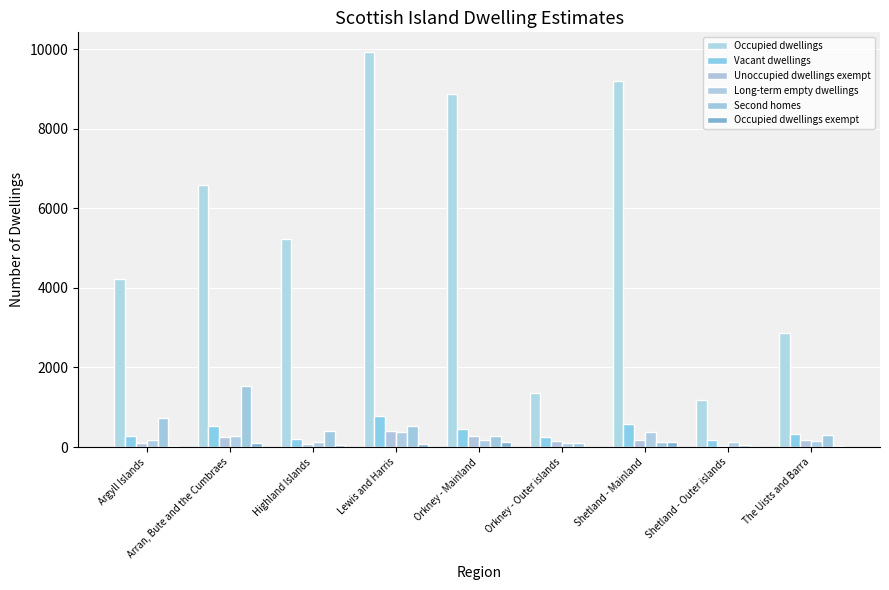

How many groups of bars are there?

9